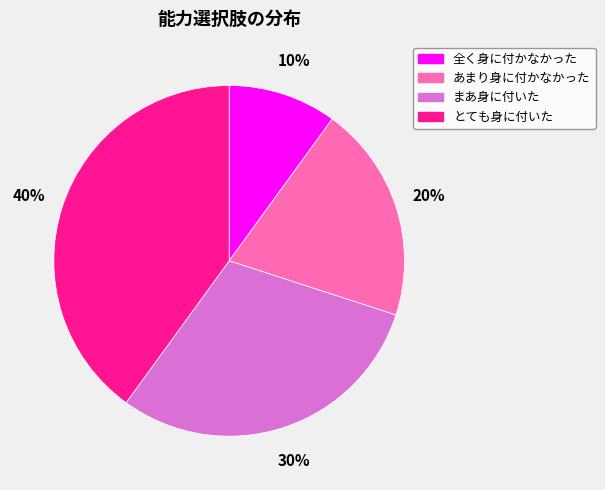

Is there a majority slice in this chart?

No